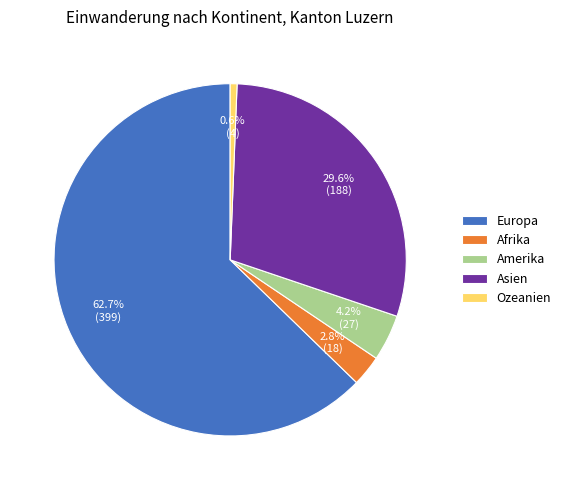

Does Europa account for over 50% of the chart?

Yes